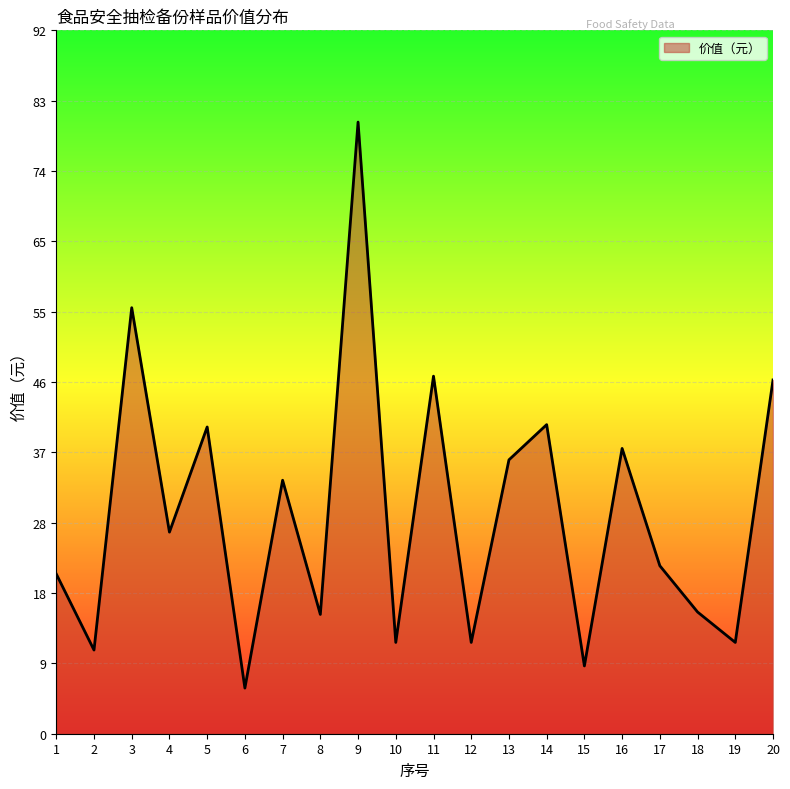

What is the minimum value shown in the chart?

6.0